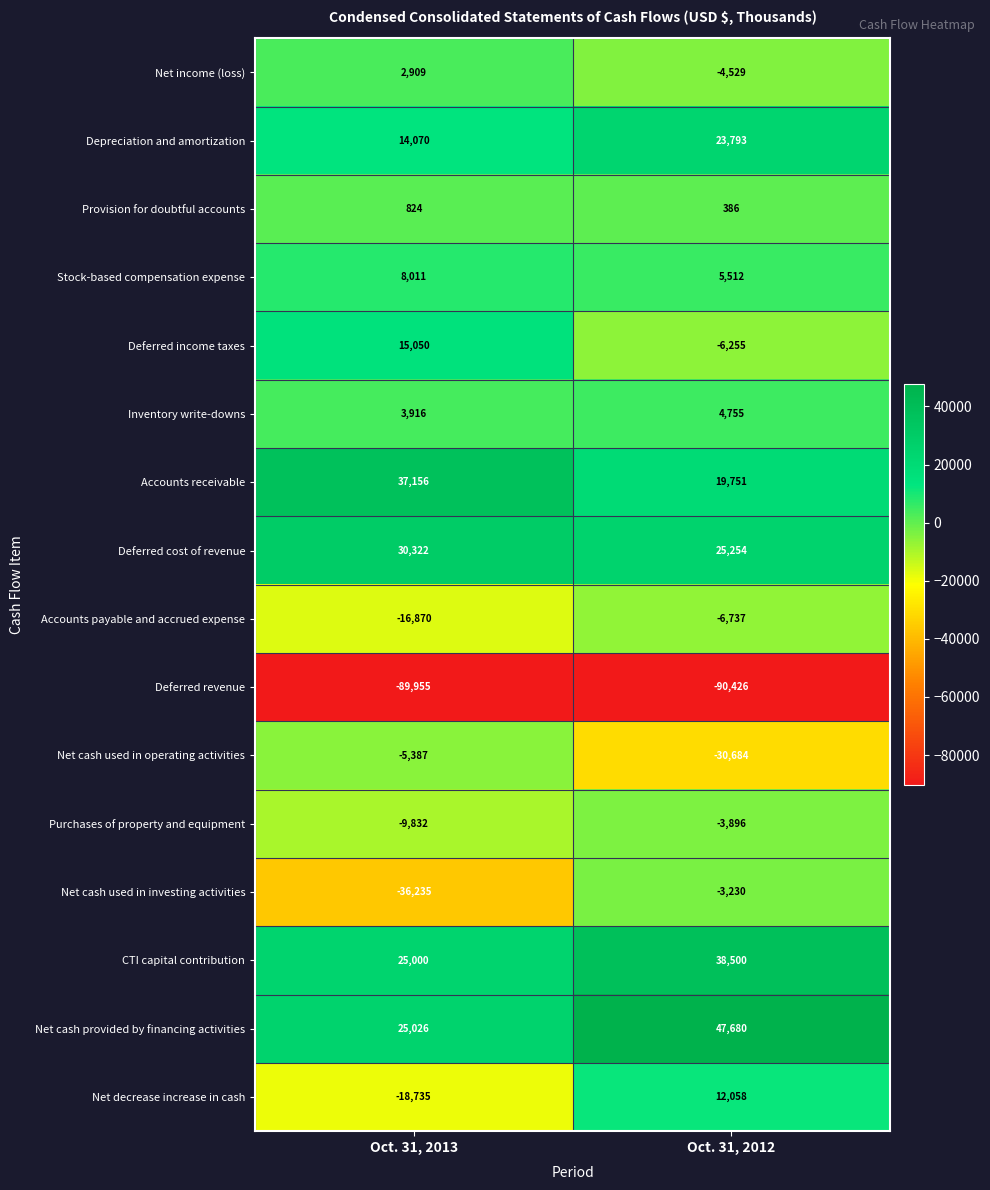

What is the difference between the Provision for doubtful accounts values at Oct. 31, 2013 and Oct. 31, 2012?

438